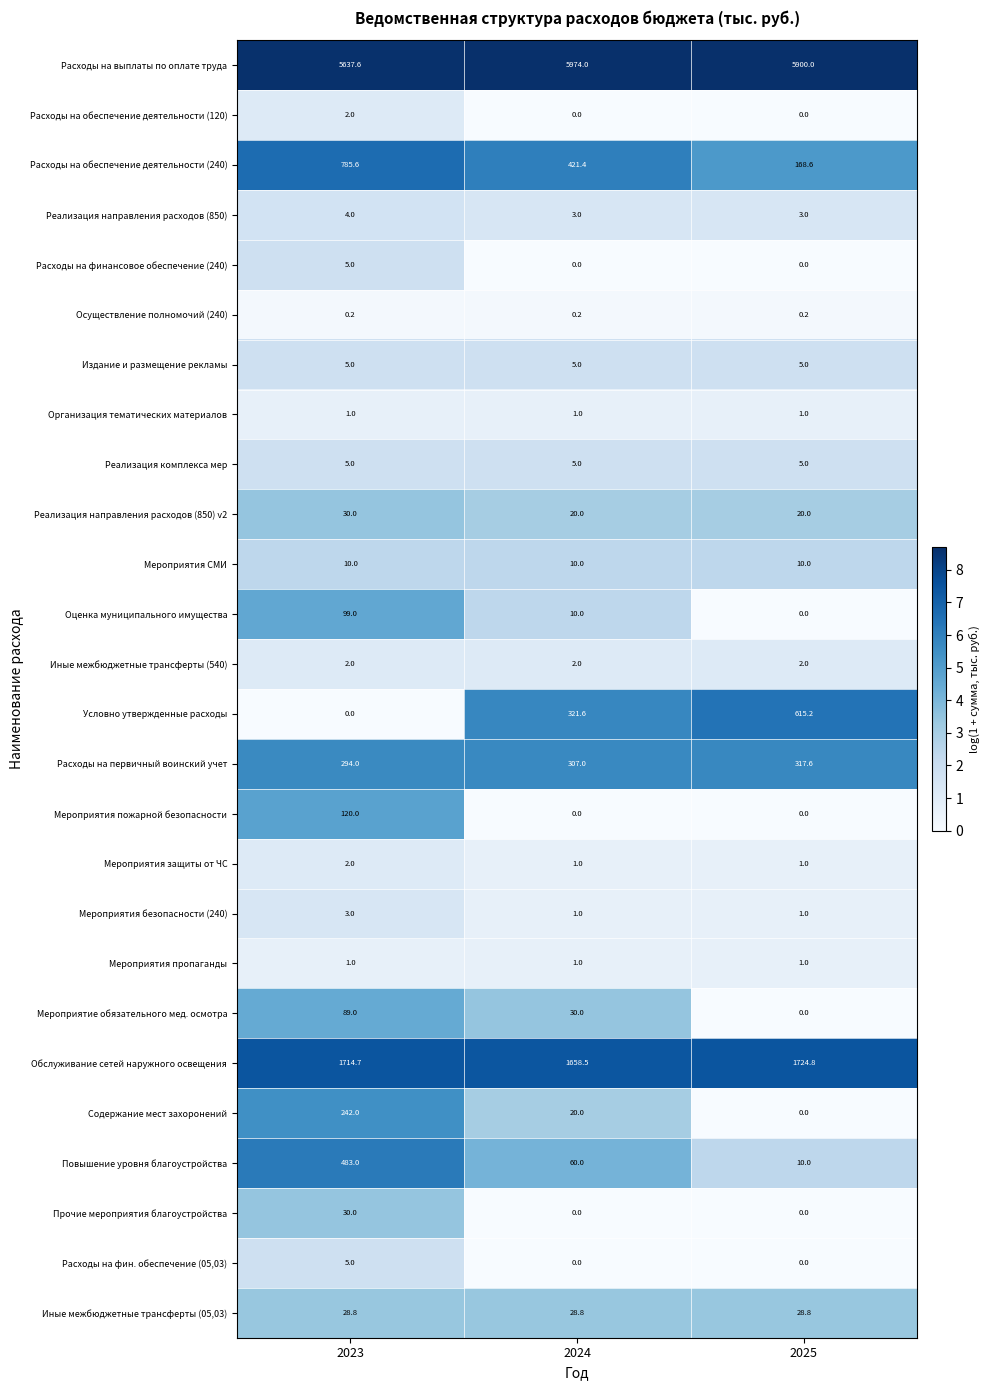

What is the total value across all series at 2024?

8880.5